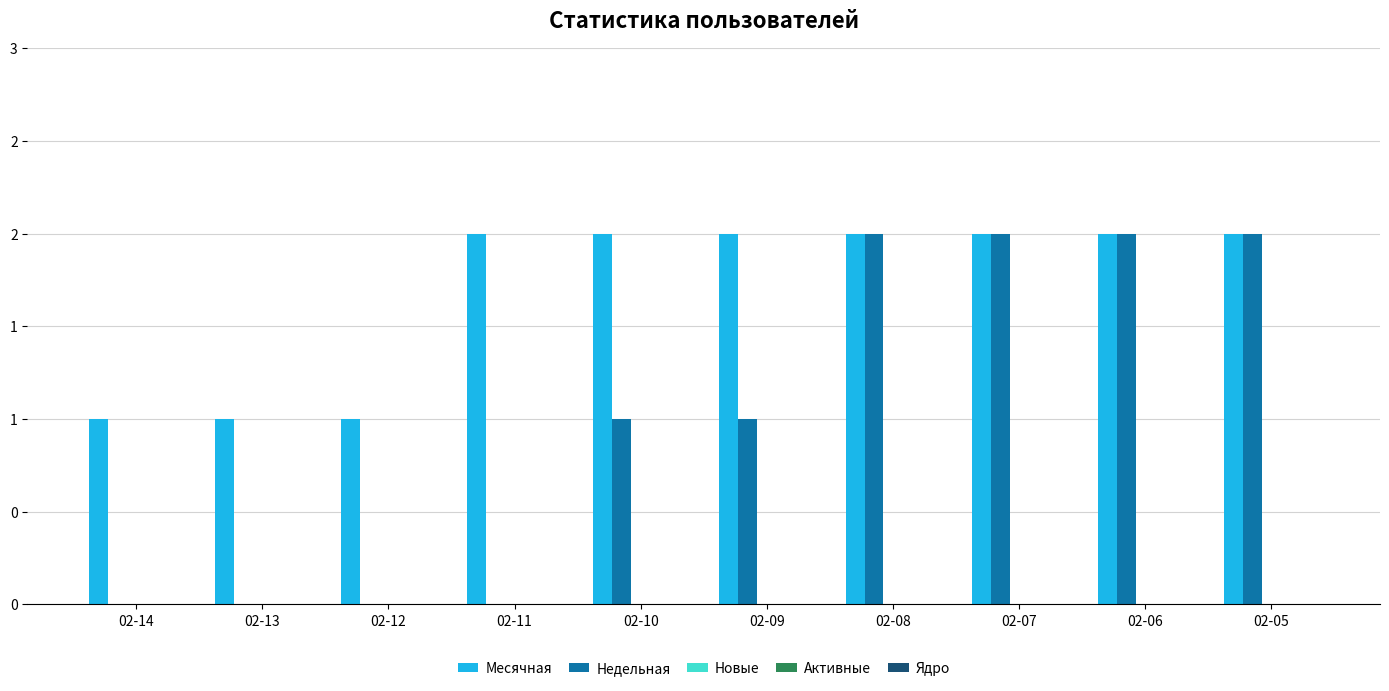

True or false: Недельная has a value of 1 at 02-09.

True